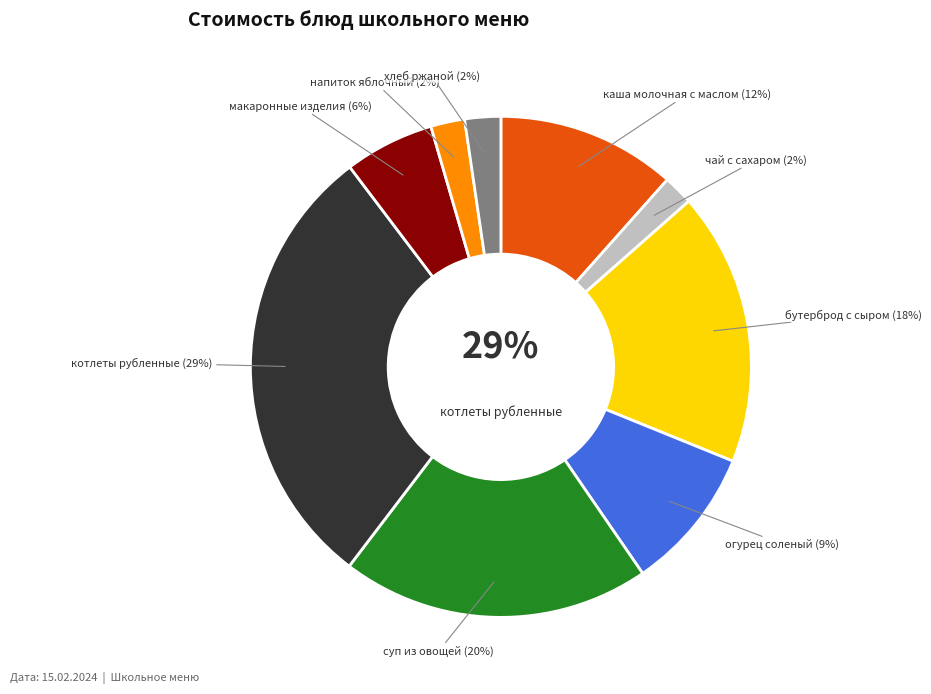

What percentage is the огурец соленый slice, to the nearest percent?

9%